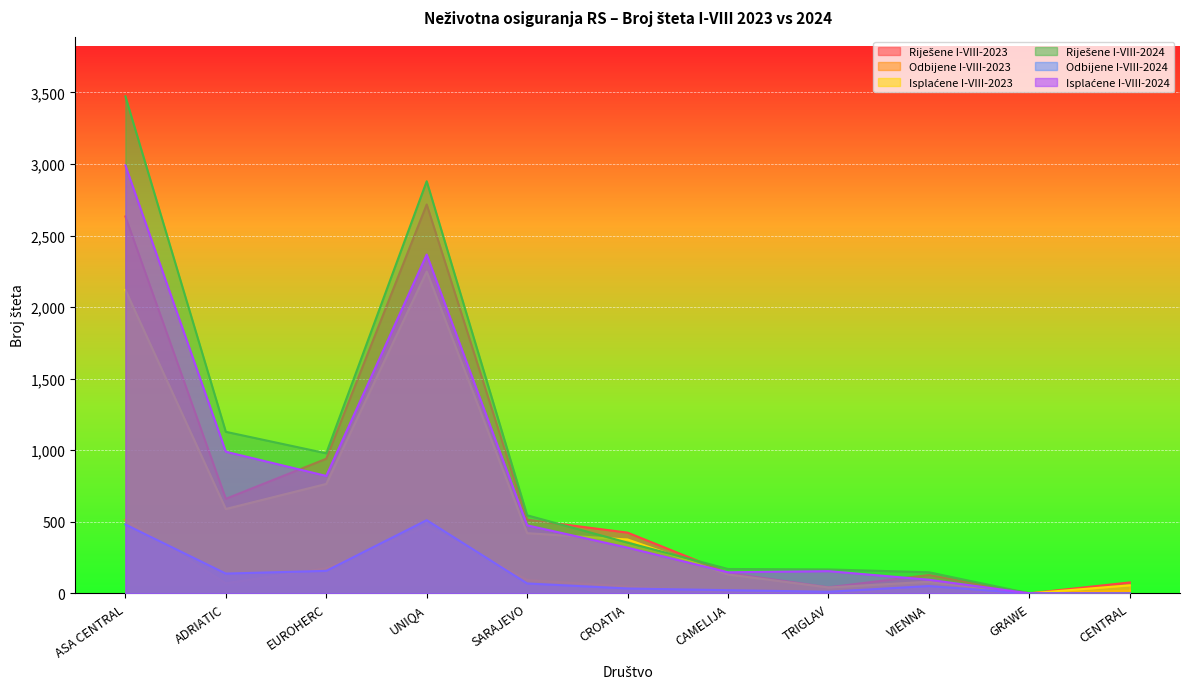

Where does the Odbijene I-VIII-2023 series first go above 48?

ASA CENTRAL